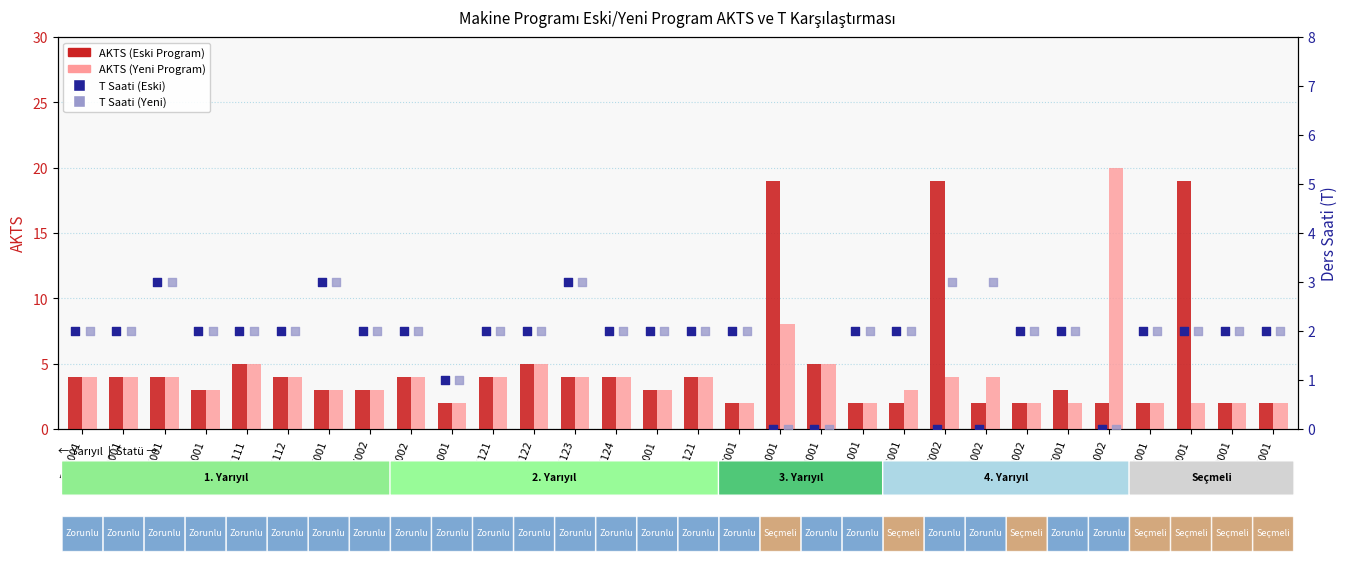

Is the value of T Saati (Eski) at ADS001 greater than the value of AKTS (Eski Program) at ING002?

No